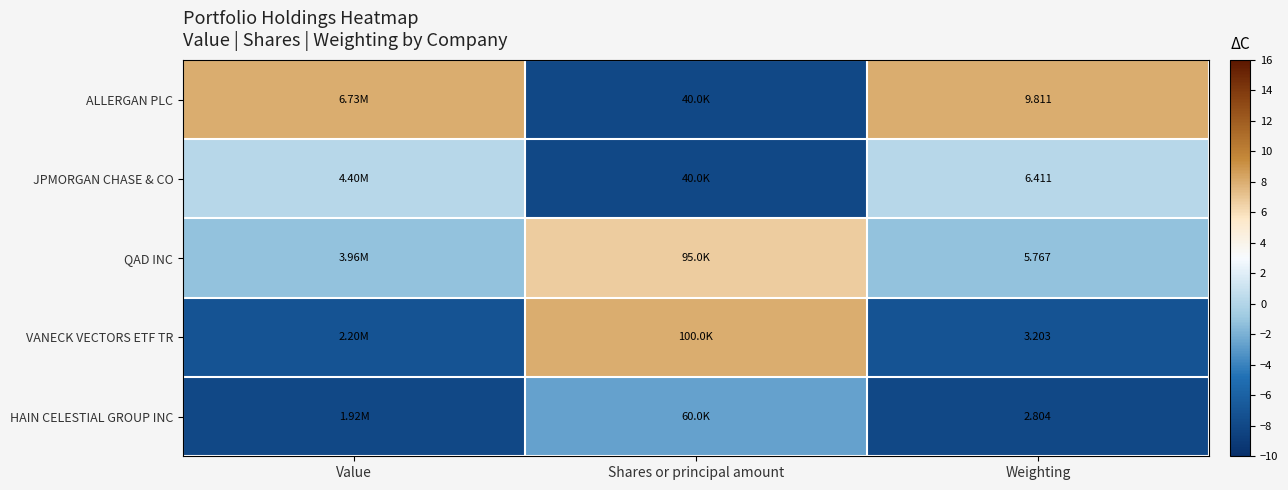

At Value, list the series in order from largest to smallest.

ALLERGAN PLC, JPMORGAN CHASE & CO, QAD INC, VANECK VECTORS ETF TR, HAIN CELESTIAL GROUP INC